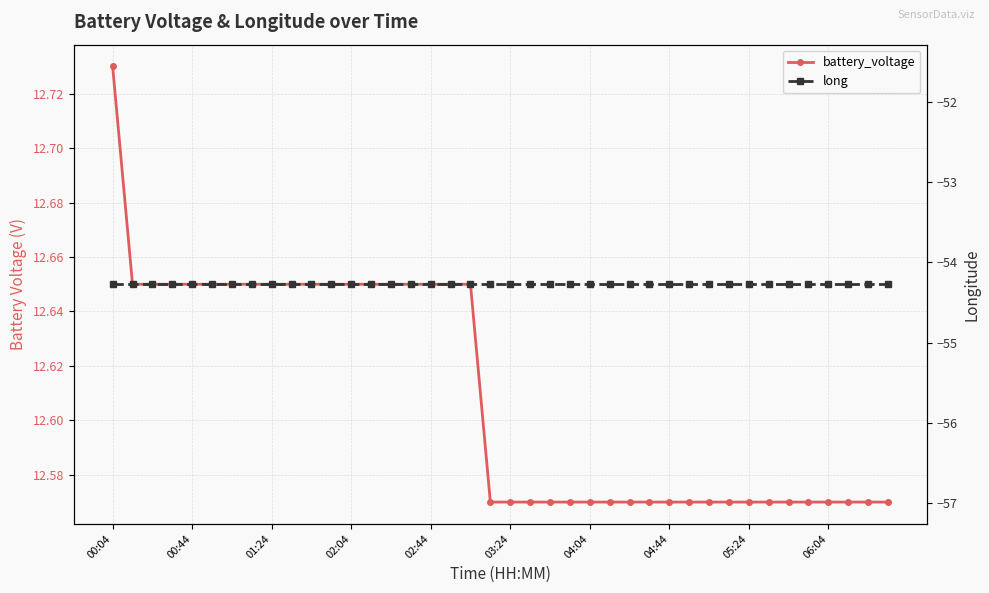

Which series has the widest spread of values?

battery_voltage